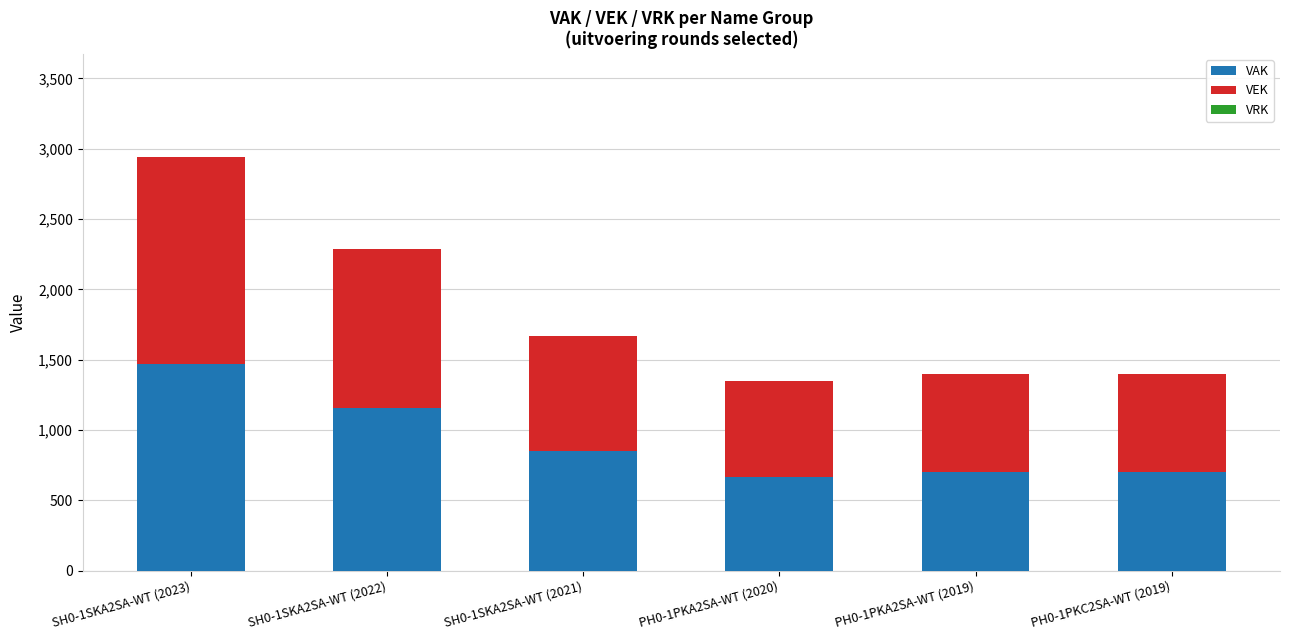

What is the value of the VAK bar at the 5th from the left?

700